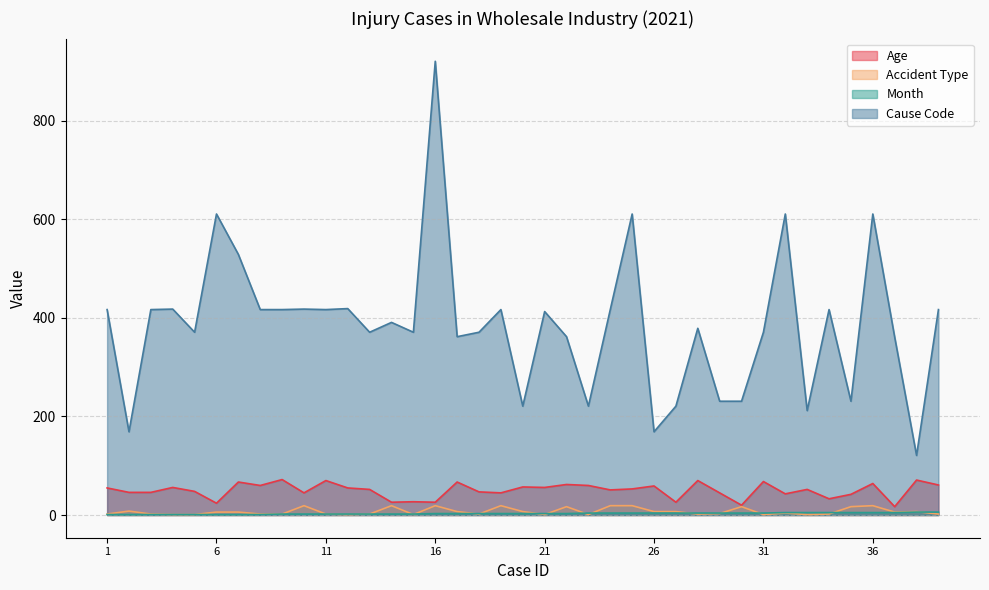

Which label corresponds to the smallest value in the chart?

4